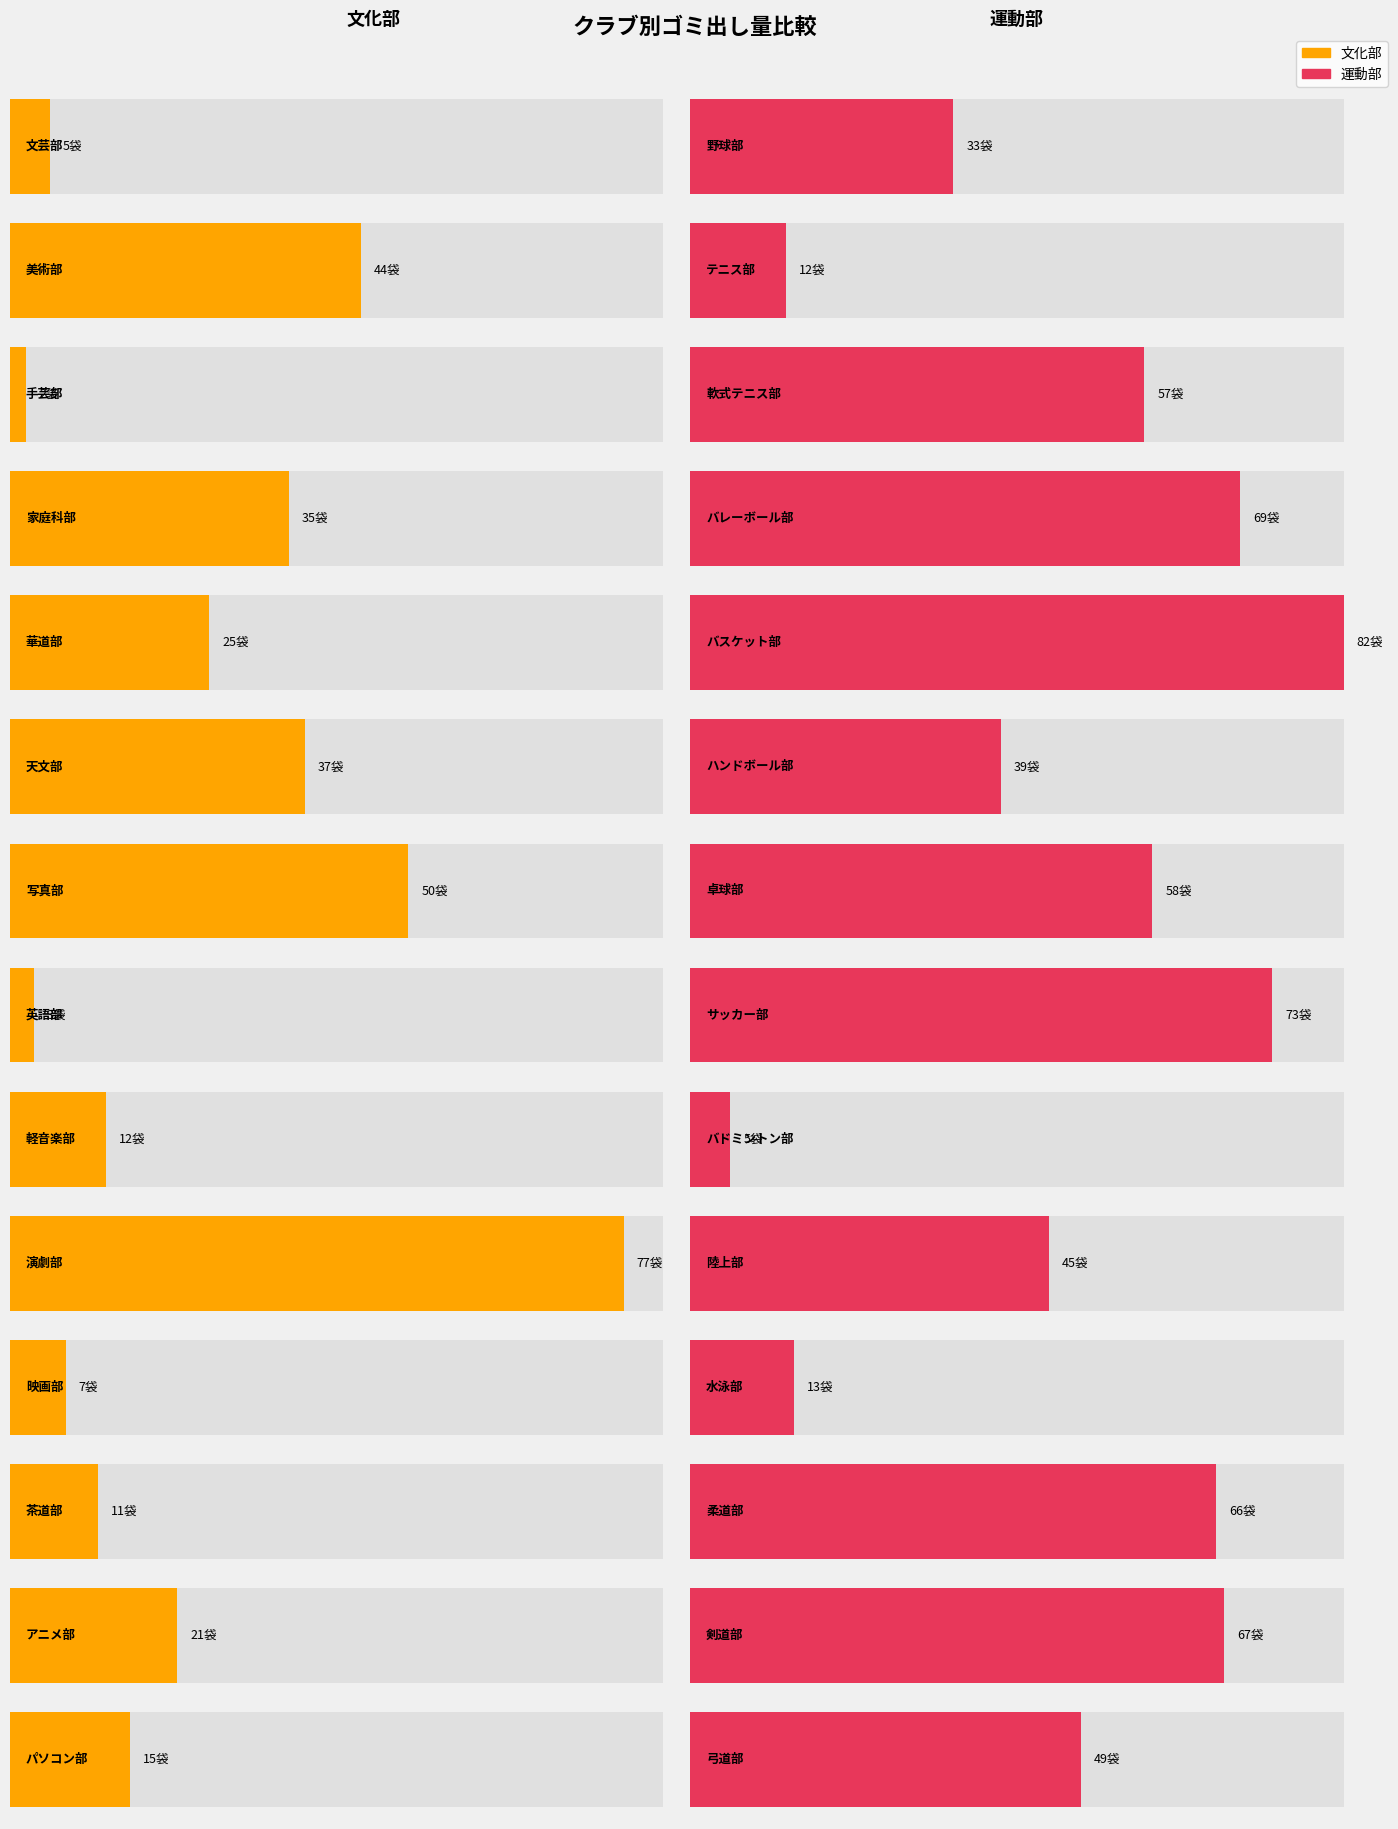

What is the average value of the 文化部 series?

25